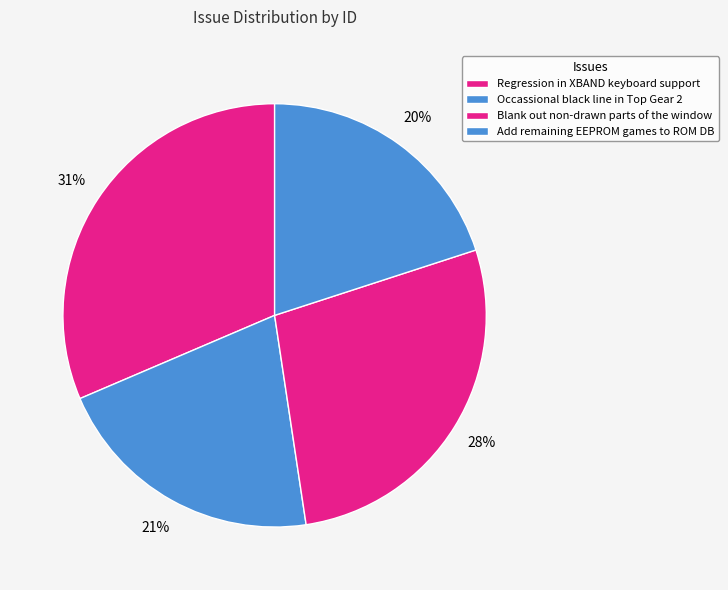

What is the change in value from Regression in XBAND keyboard support to Blank out non-drawn parts of the window?

-4